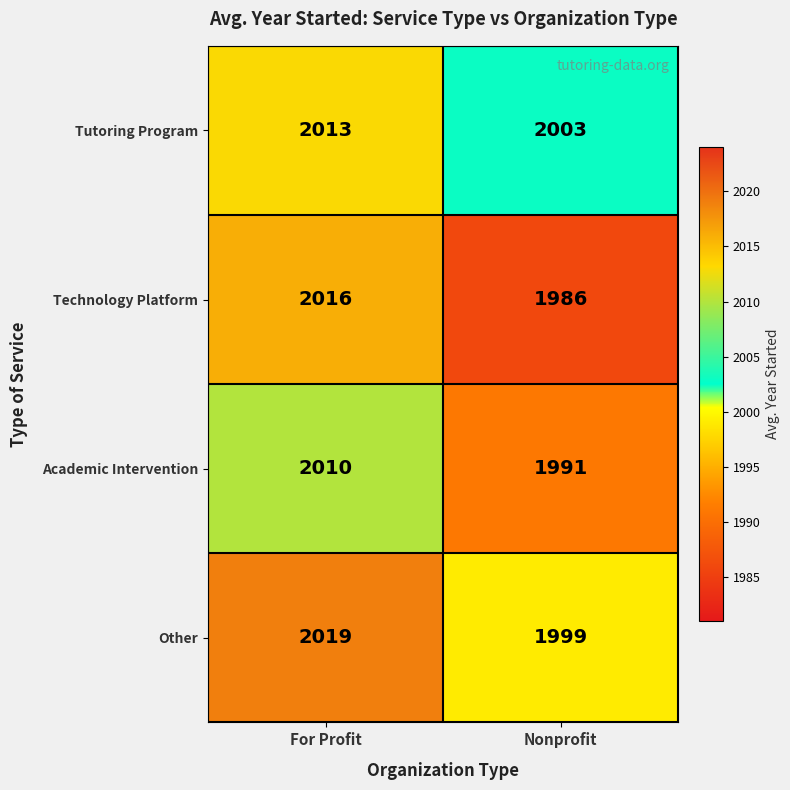

What is the smallest value displayed?

1986